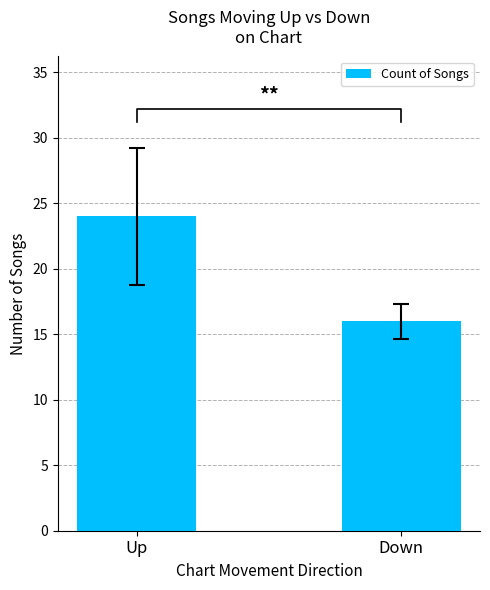

What is the label of the 2nd bar from the left?

Down